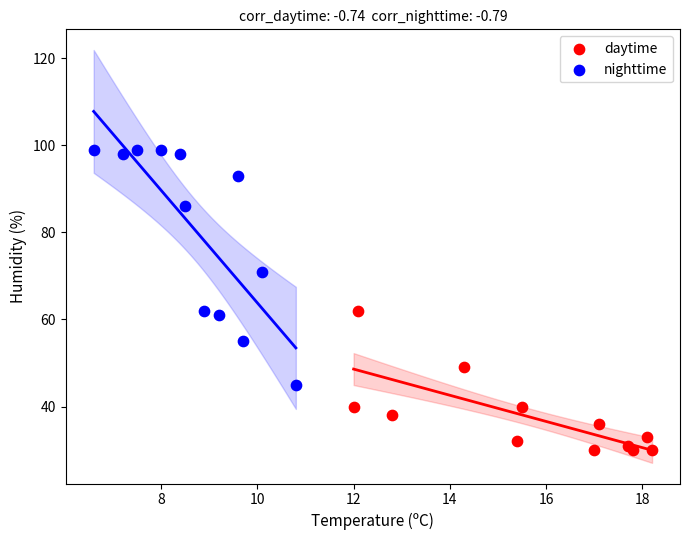

Which series reaches the maximum Y coordinate?

nighttime